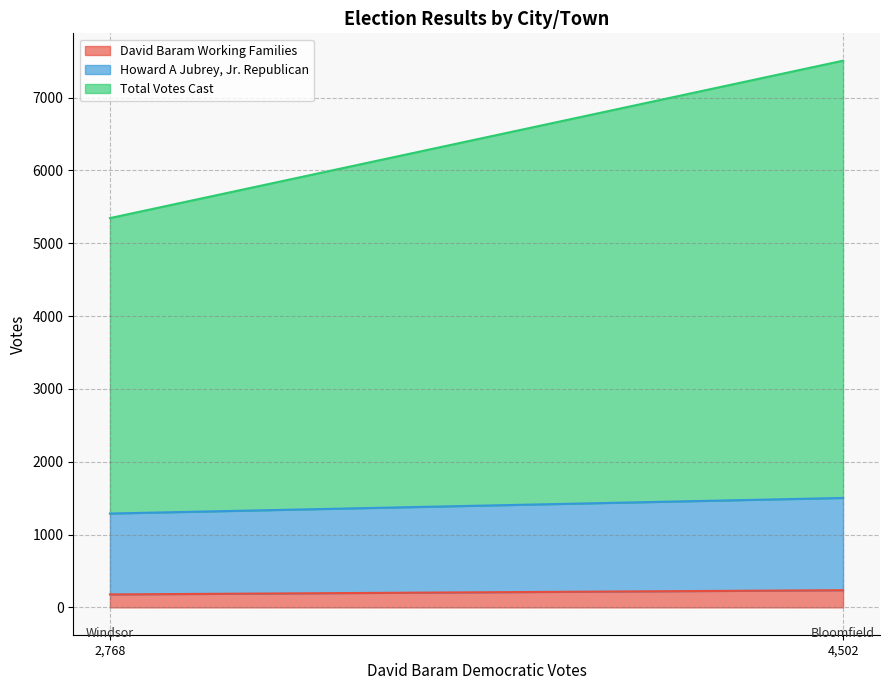

What is the average value of the Total Votes Cast series?

5031